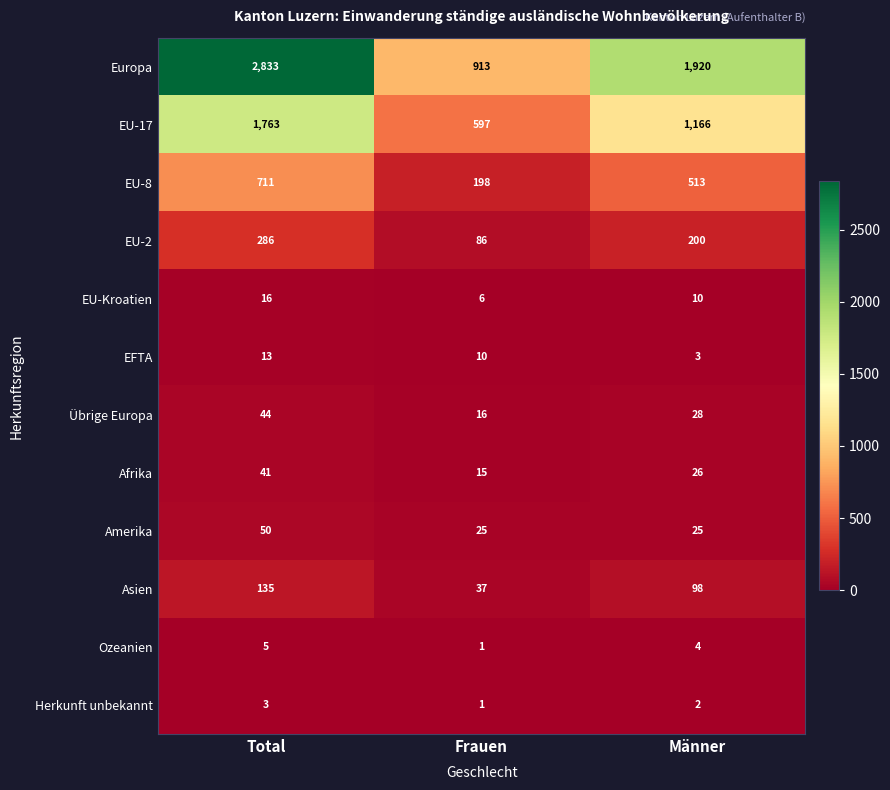

At which category is the sum across all series the highest?

Total